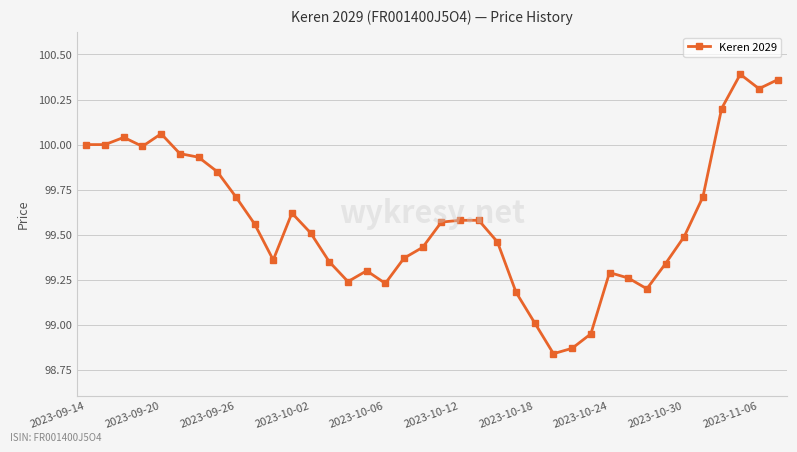

What is the sum of all values?

3784.1